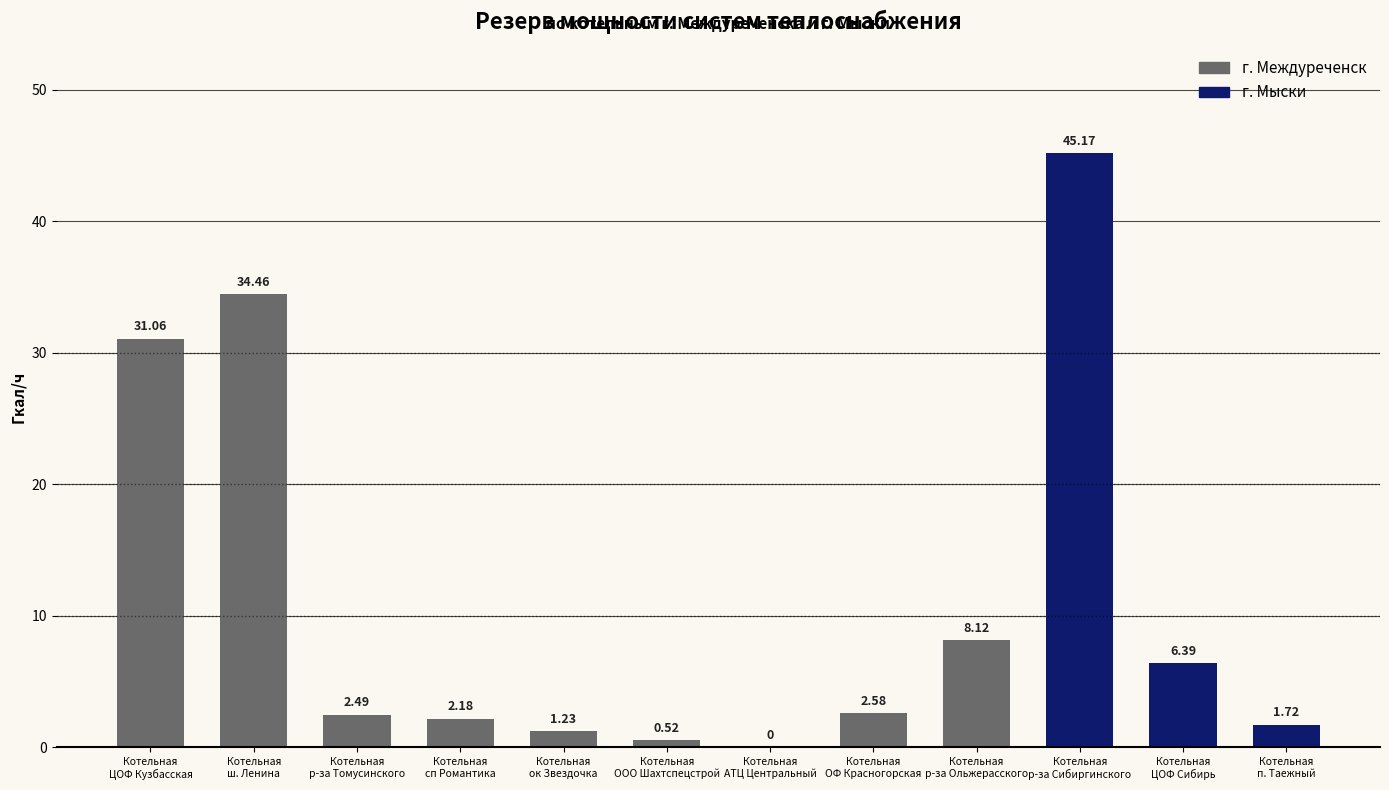

Are the bars horizontal?

No